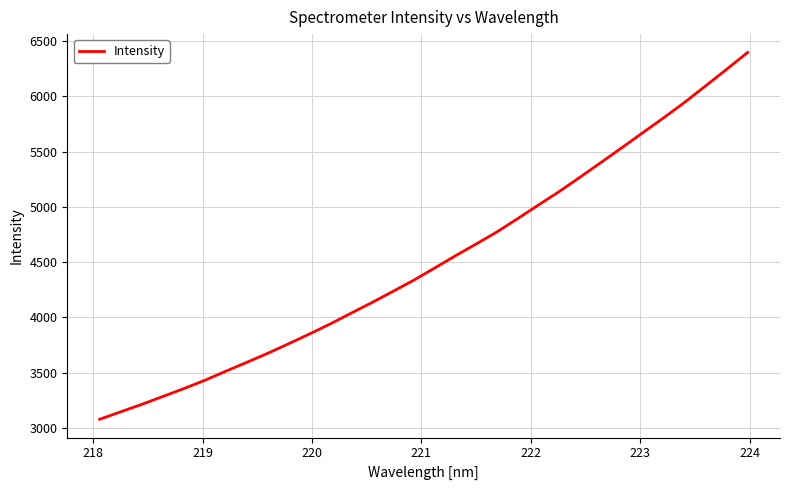

What is the difference between the maximum and minimum values?

3317.6